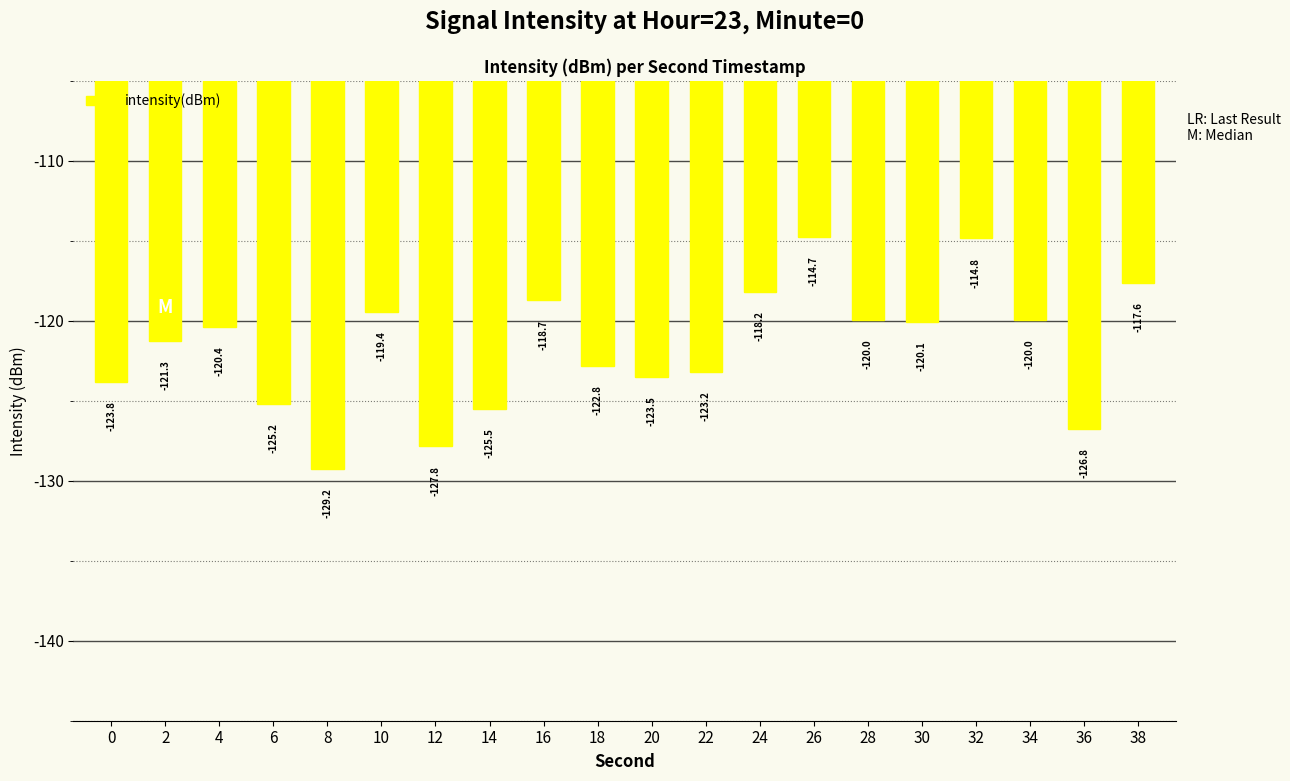

What is the smallest value displayed?

-129.2